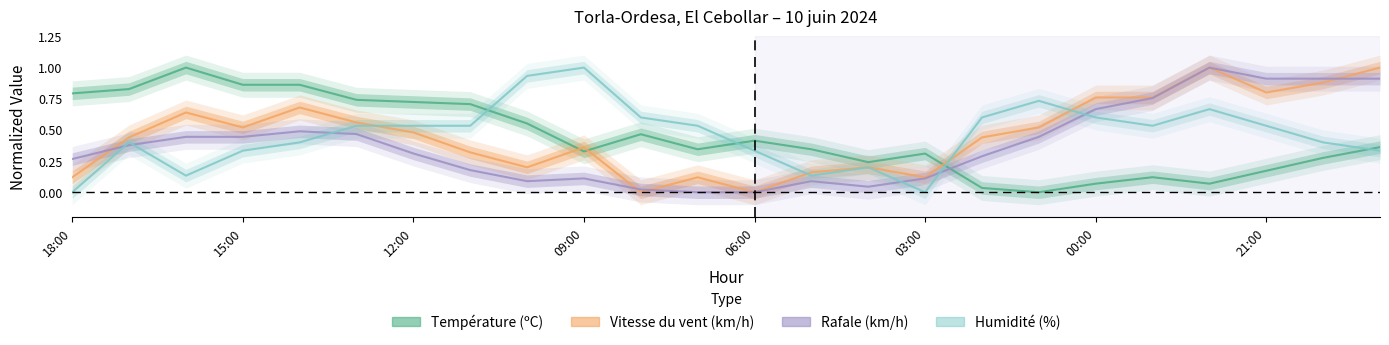

Which series has the largest range (max minus min)?

Température (ºC)